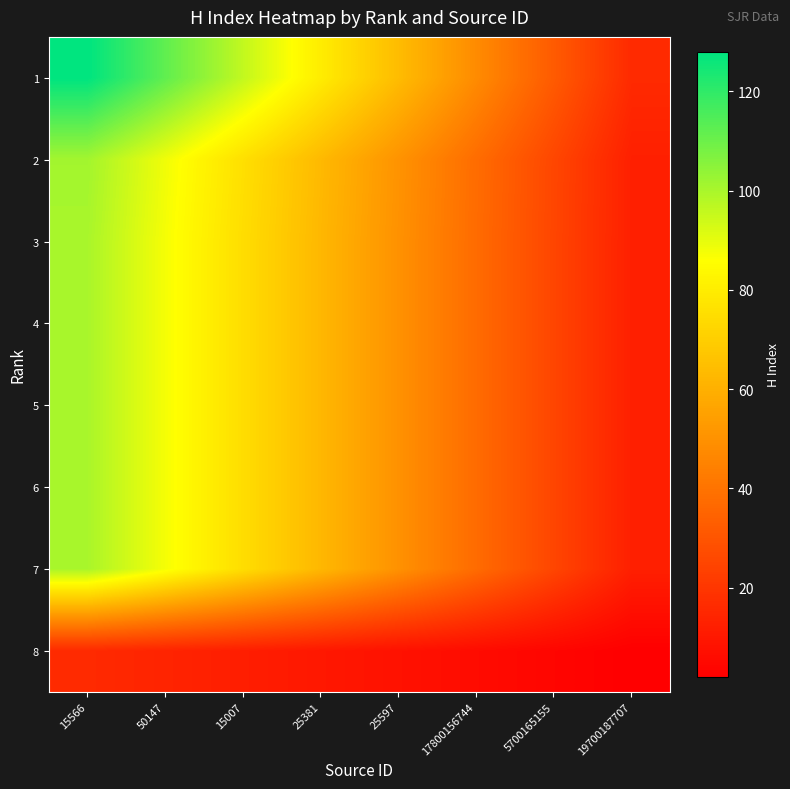

At how many categories does at least one series exceed 21?

7